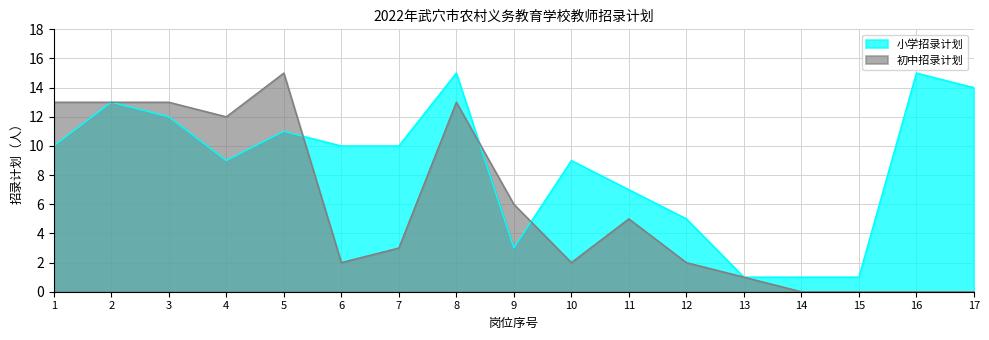

Reading right to left, transcribe all the data shown in this chart.

小学招录计划: 17=14	16=15	15=1	14=1	13=1	12=5	11=7	10=9	9=3	8=15	7=10	6=10	5=11	4=9	3=12	2=13	1=10
初中招录计划: 17=0	16=0	15=0	14=0	13=1	12=2	11=5	10=2	9=6	8=13	7=3	6=2	5=15	4=12	3=13	2=13	1=13